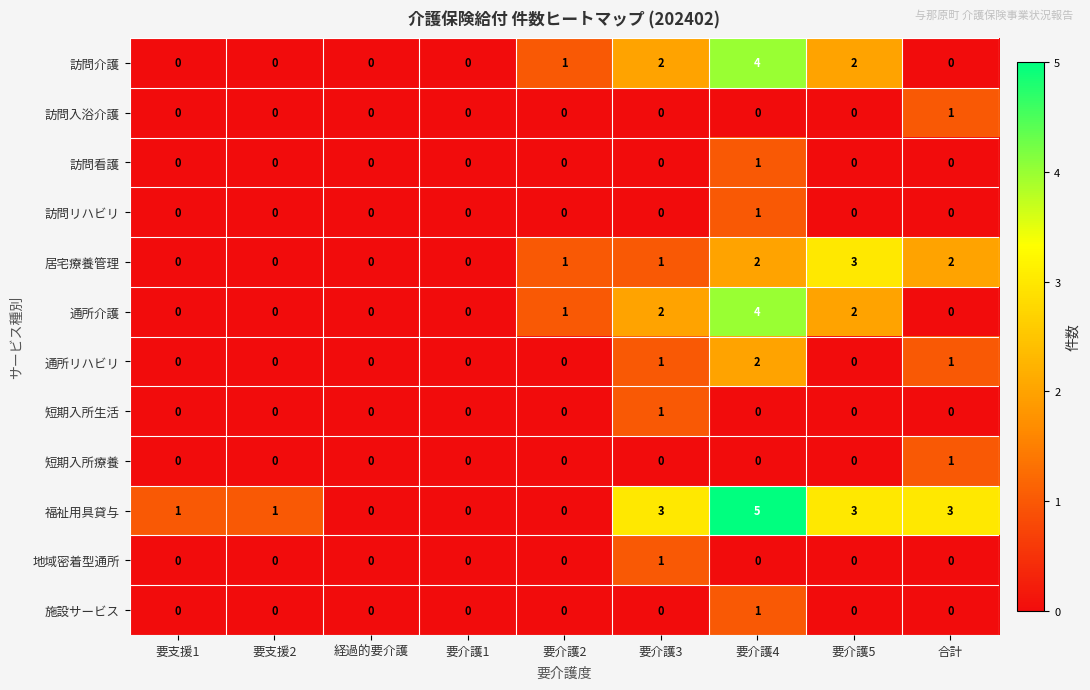

What is the total value across all series at 要介護5?

10